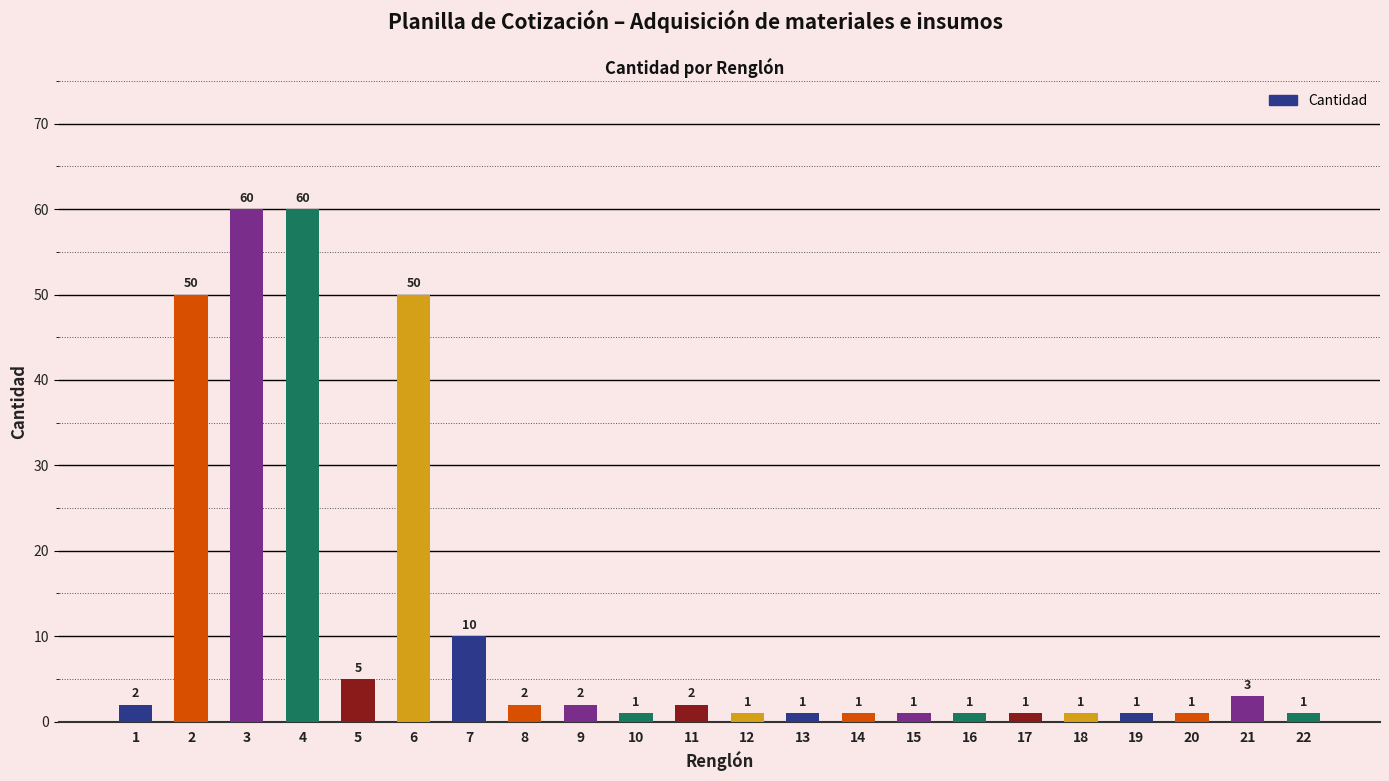

The value at 10 is 1. True or false?

True